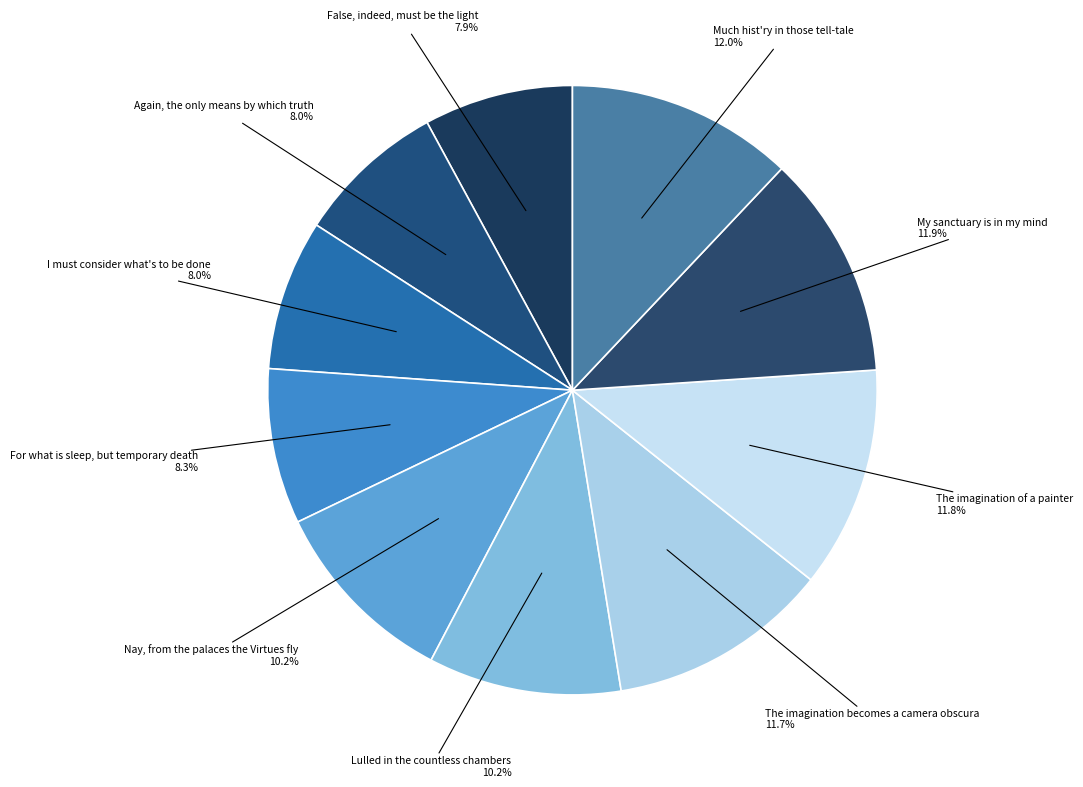

Which has a higher value, The imagination becomes a camera obscura or Nay, from the palaces the Virtues fly?

The imagination becomes a camera obscura